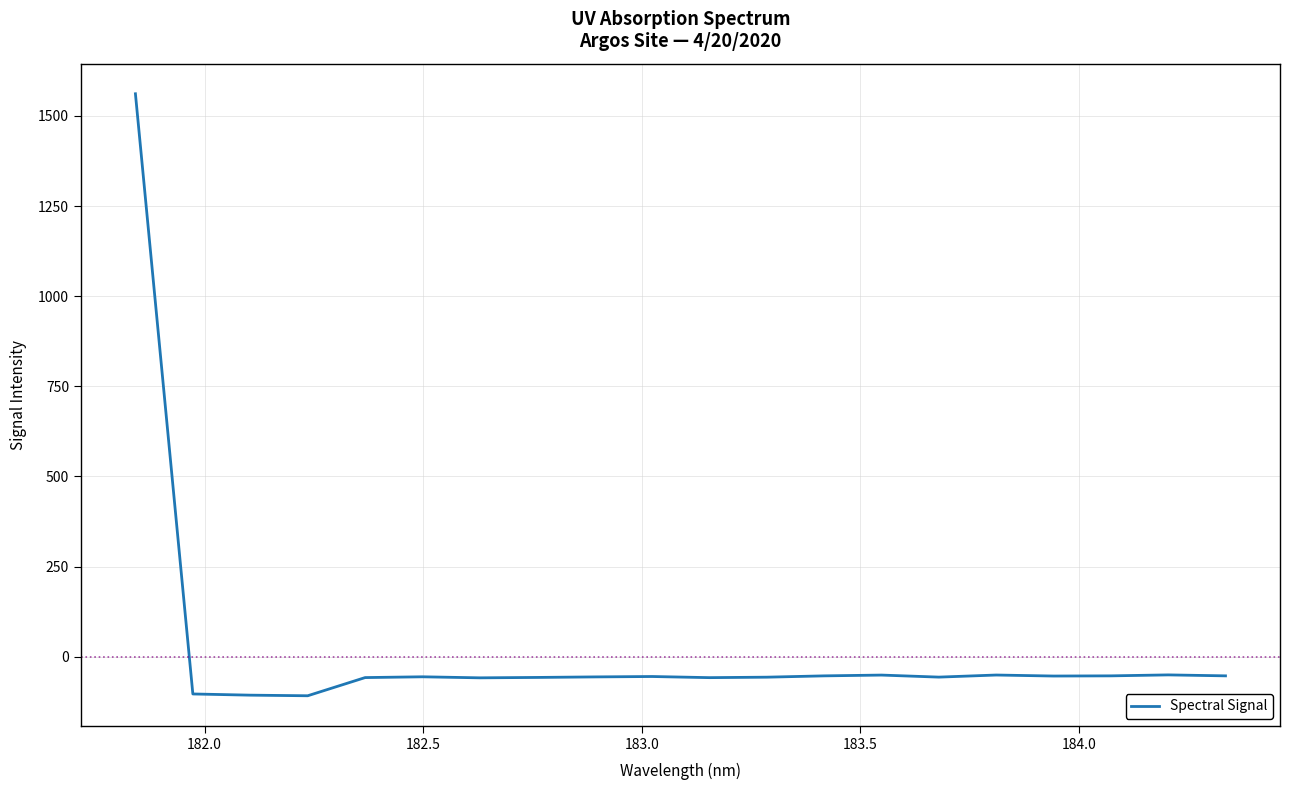

What is the minimum value shown in the chart?

-108.6